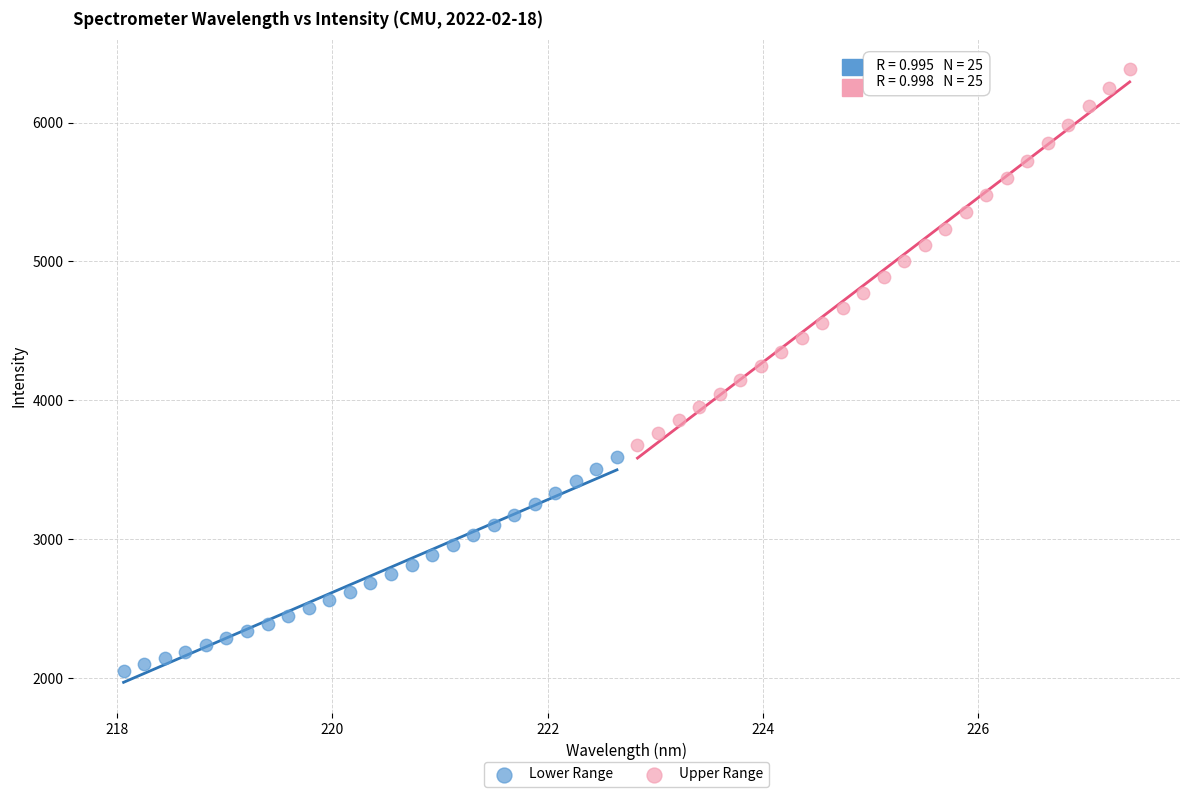

Which series contains the lowest Y value?

Lower Range